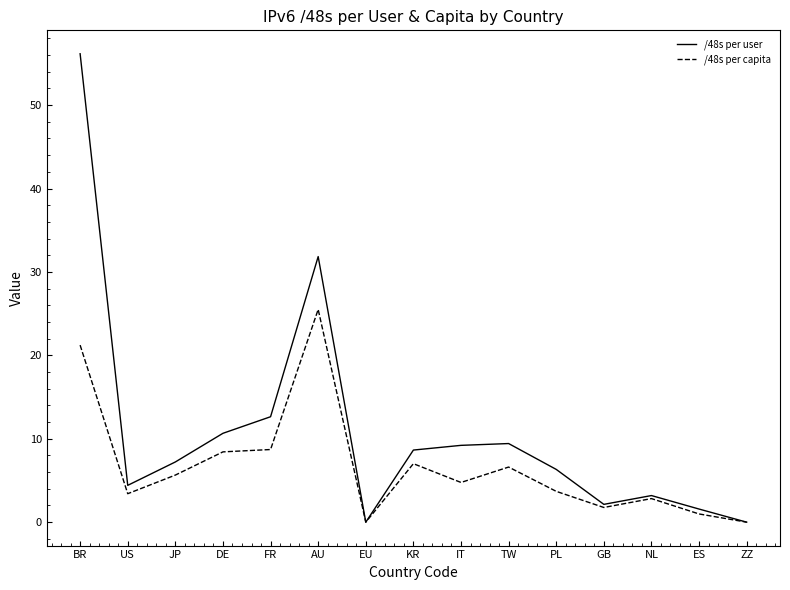

Where does the /48s per user series first go above 7?

BR